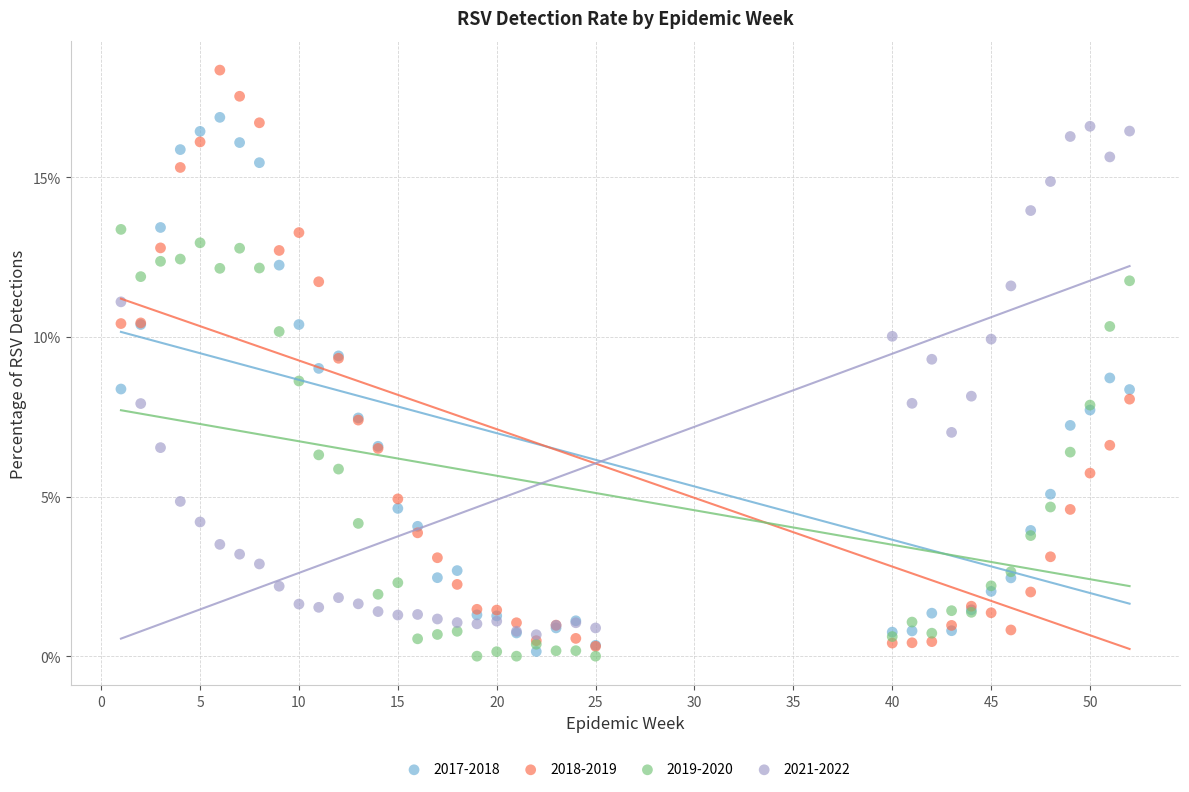

Which series has the largest Y range (max minus min)?

2018-2019